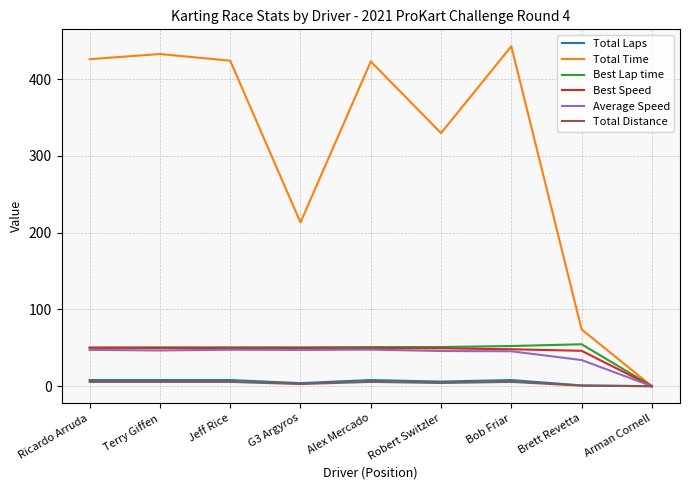

At which category does the chart reach its peak across all series?

Bob Friar